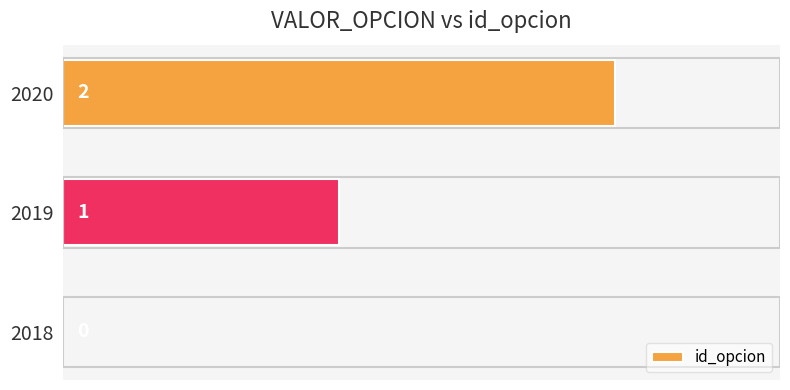

Which category has the highest value across all series?

2020